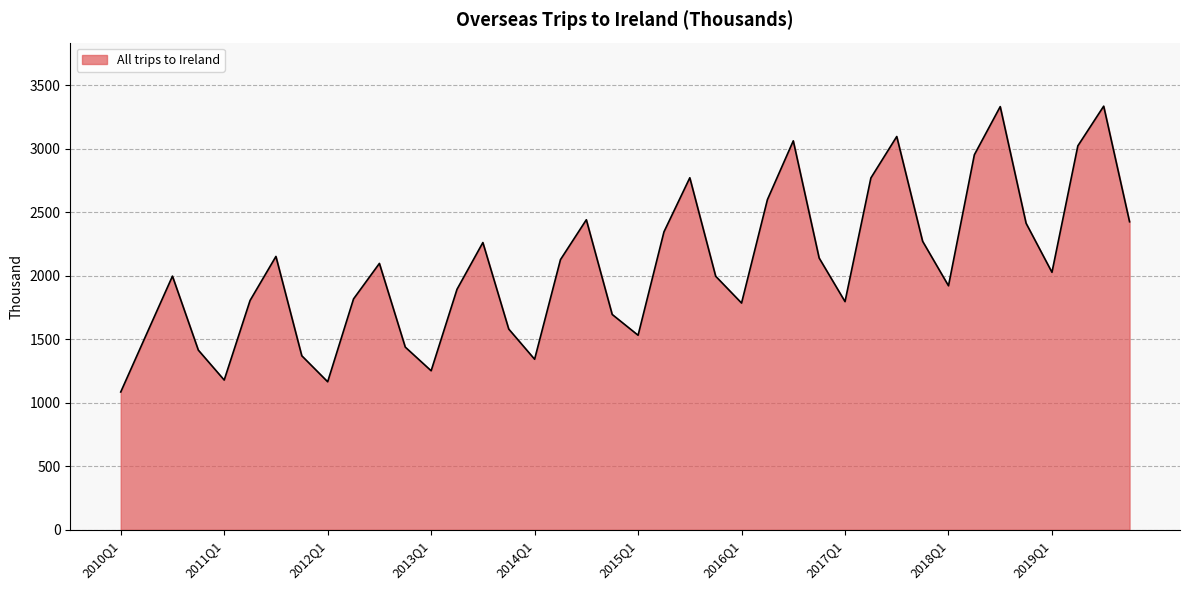

What is the difference between the maximum and minimum values?

2249.6